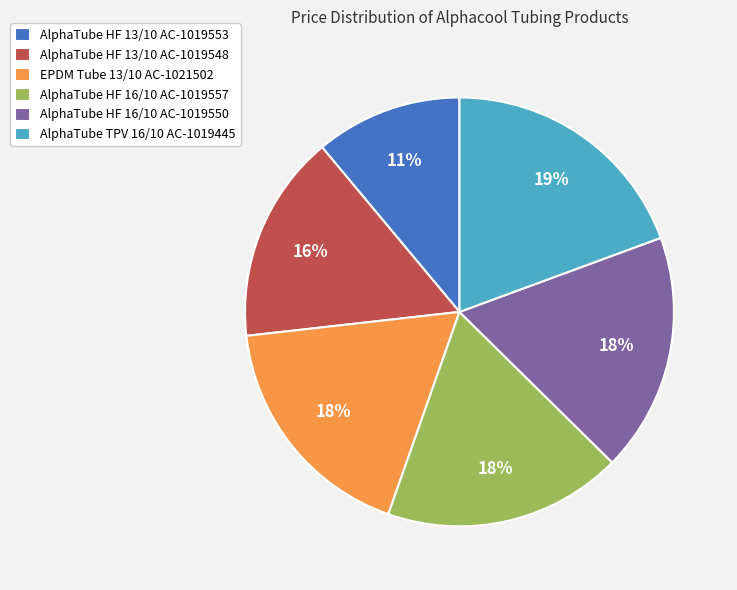

Does AlphaTube TPV 16/10 AC-1019445 account for over 50% of the chart?

No